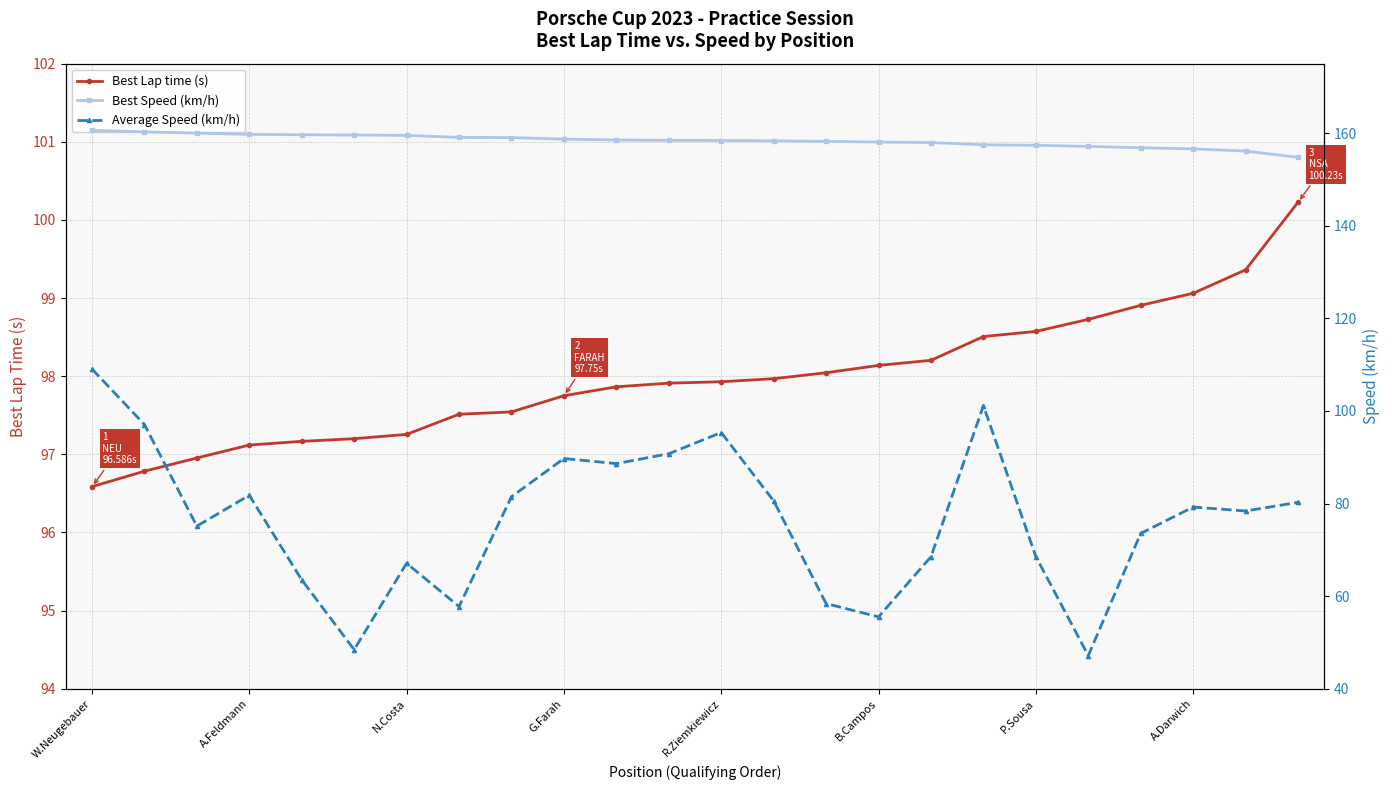

Does the chart have visible grid lines?

Yes